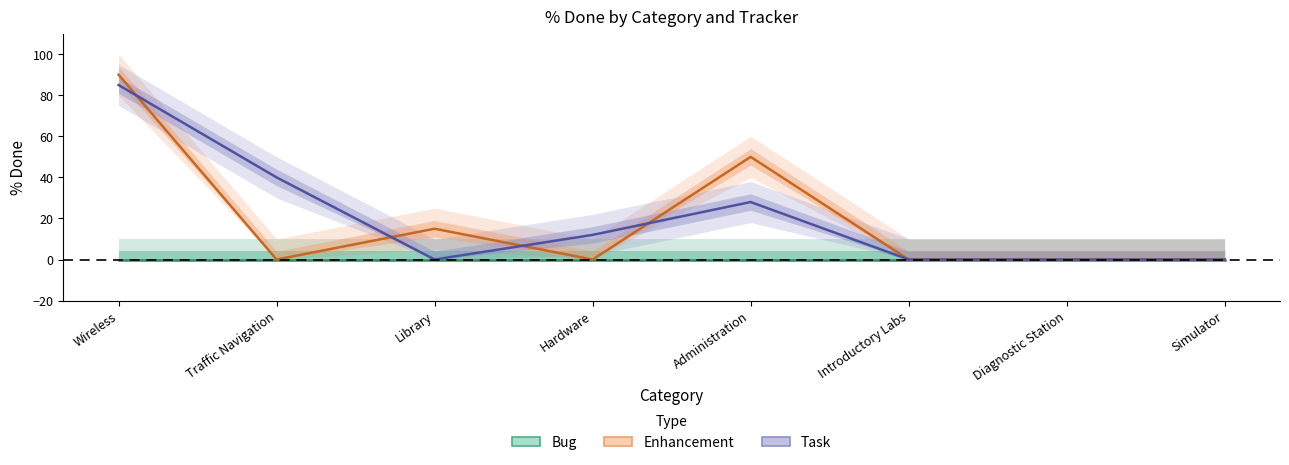

Reading left to right, what are all the values shown in this chart?

Bug: 0	0	0	0	0	0	0	0
Enhancement: 90	0	15	0	50	0	0	0
Task: 85	40	0	12	28	0	0	0